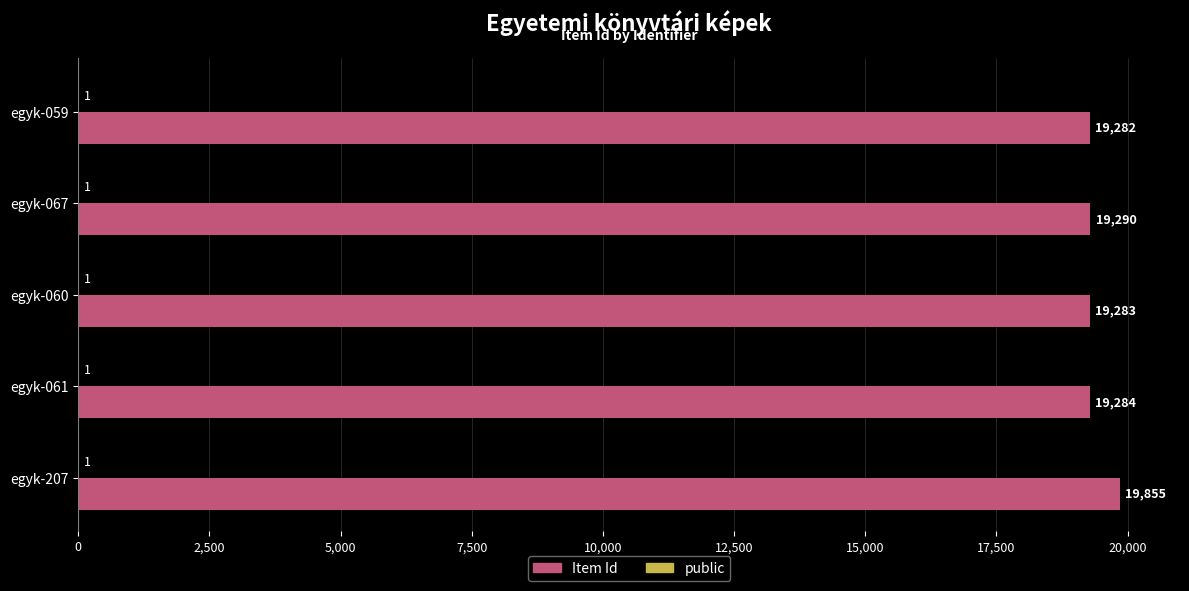

Which series has the largest total across all categories?

Item Id